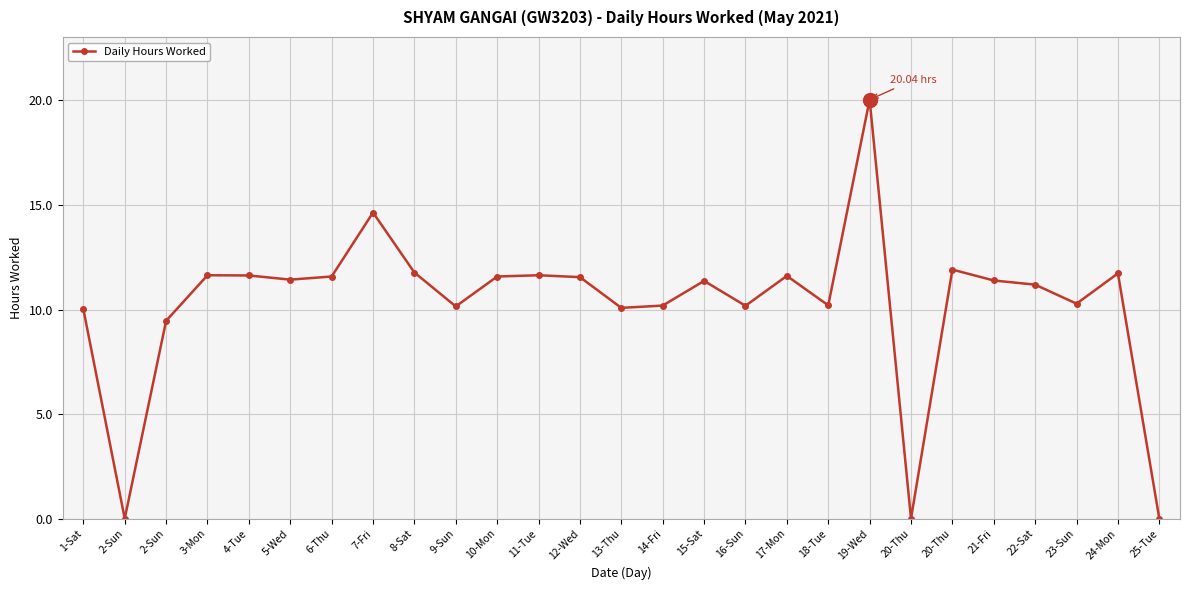

Reading left to right, what are all the values shown in this chart?

10.0	0.0	9.5	11.6	11.6	11.4	11.6	14.6	11.8	10.2	11.6	11.6	11.6	10.1	10.2	11.4	10.2	11.6	10.2	20.0	0.0	11.9	11.4	11.2	10.3	11.7	0.0